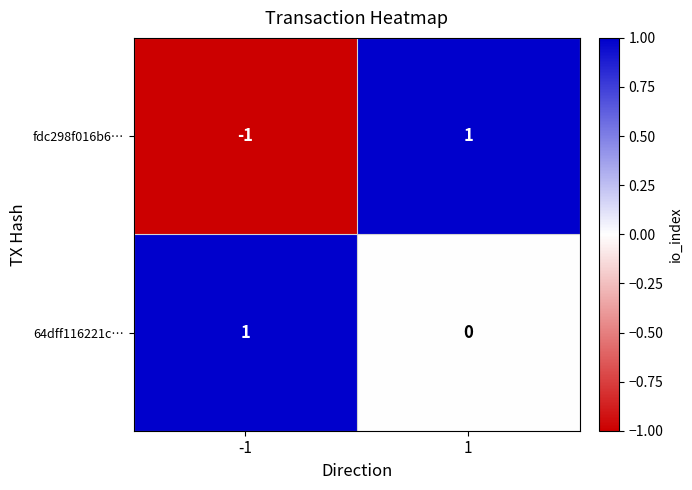

Is it true that fdc298f016b6… equals 1 at 1?

True